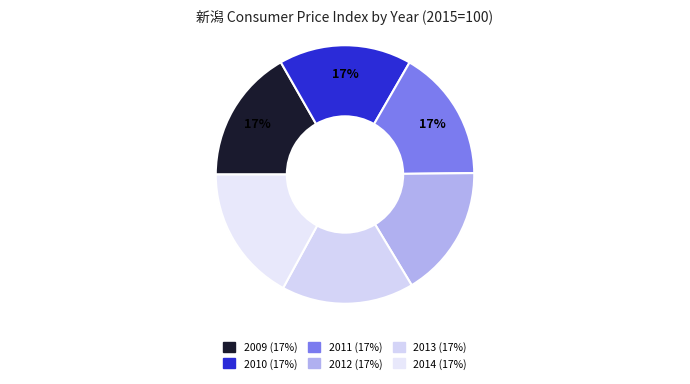

Does 2011 account for over 50% of the chart?

No